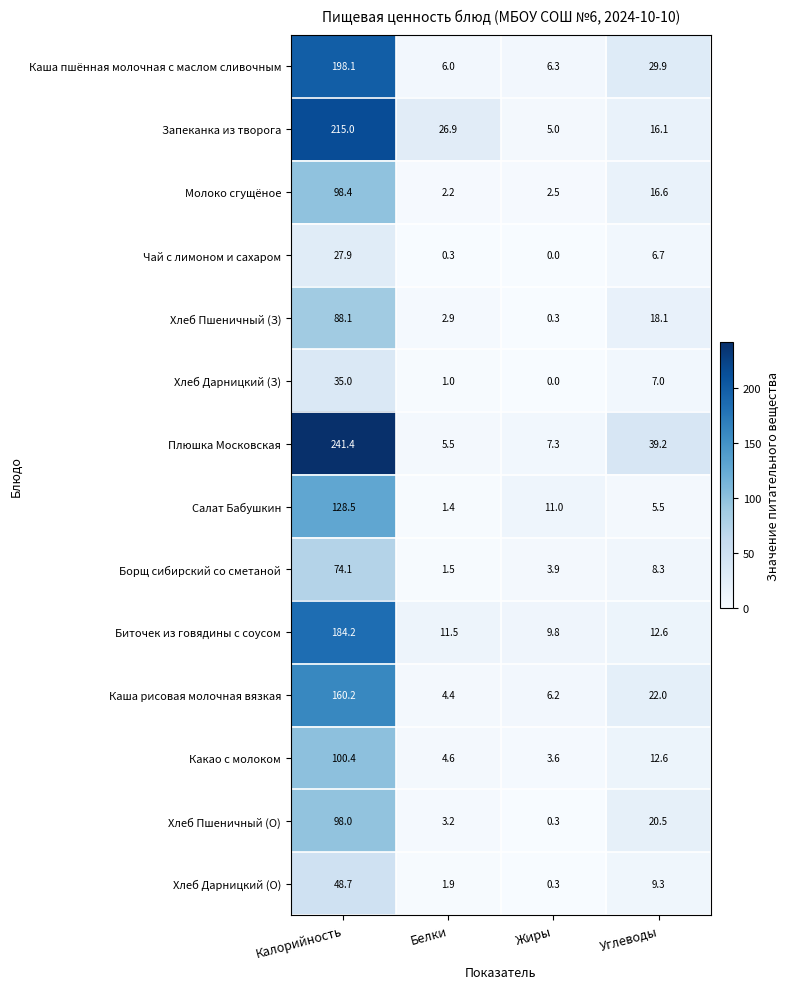

What is the maximum value for Каша рисовая молочная вязкая?

160.2